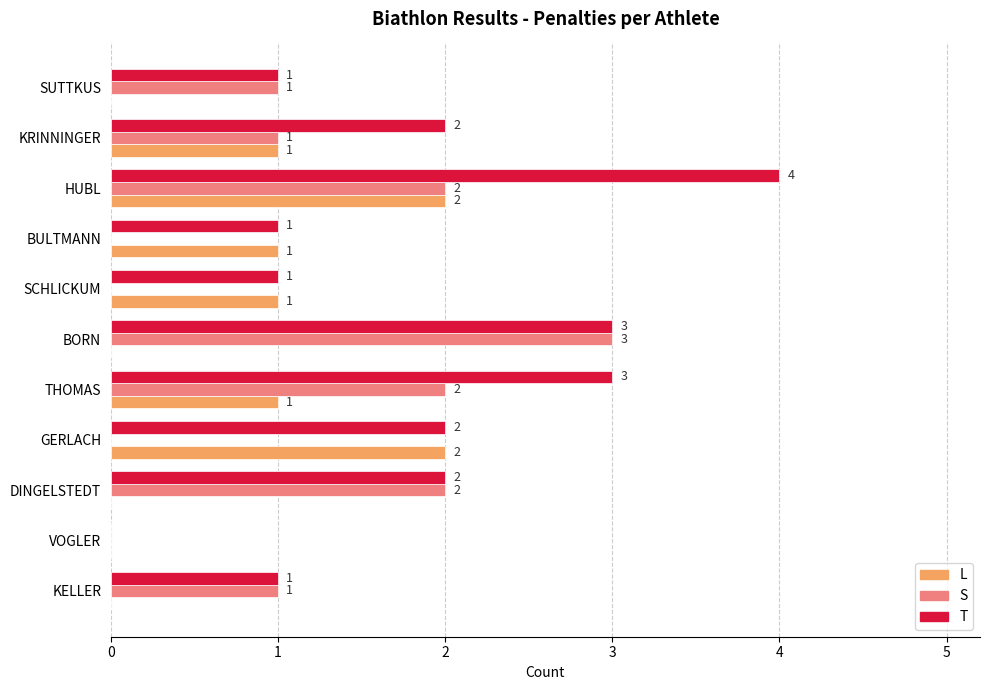

What are all the series names shown in the legend?

L, S, T